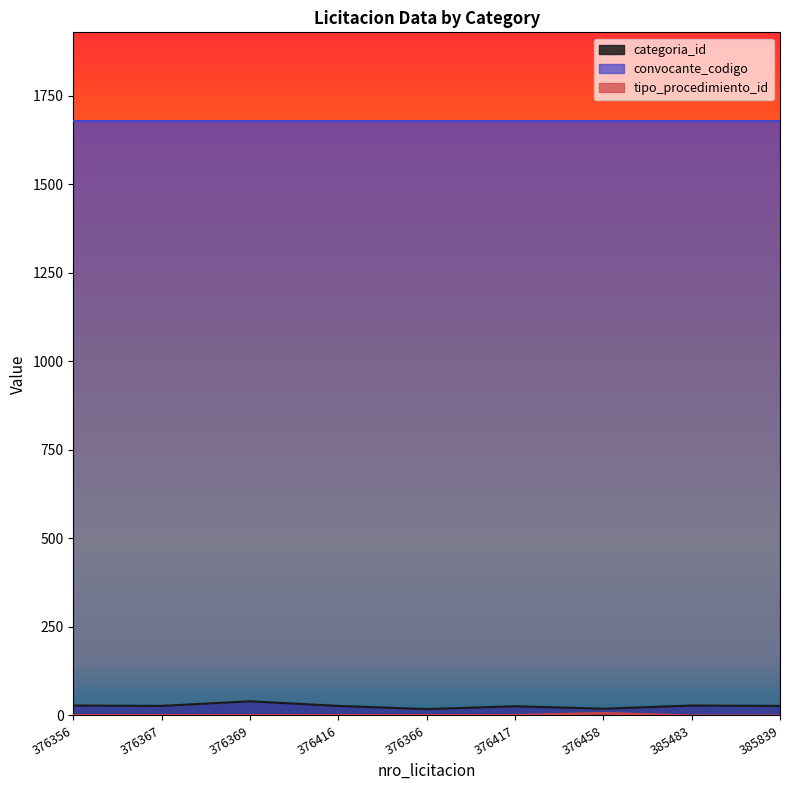

True or false: categoria_id and tipo_procedimiento_id intersect in this chart.

False